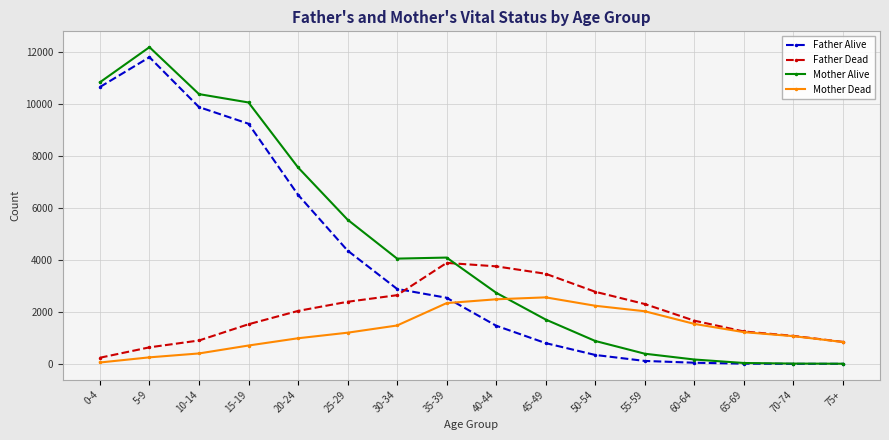

At 35-39, list the series in order from smallest to largest.

Mother Dead, Father Alive, Father Dead, Mother Alive